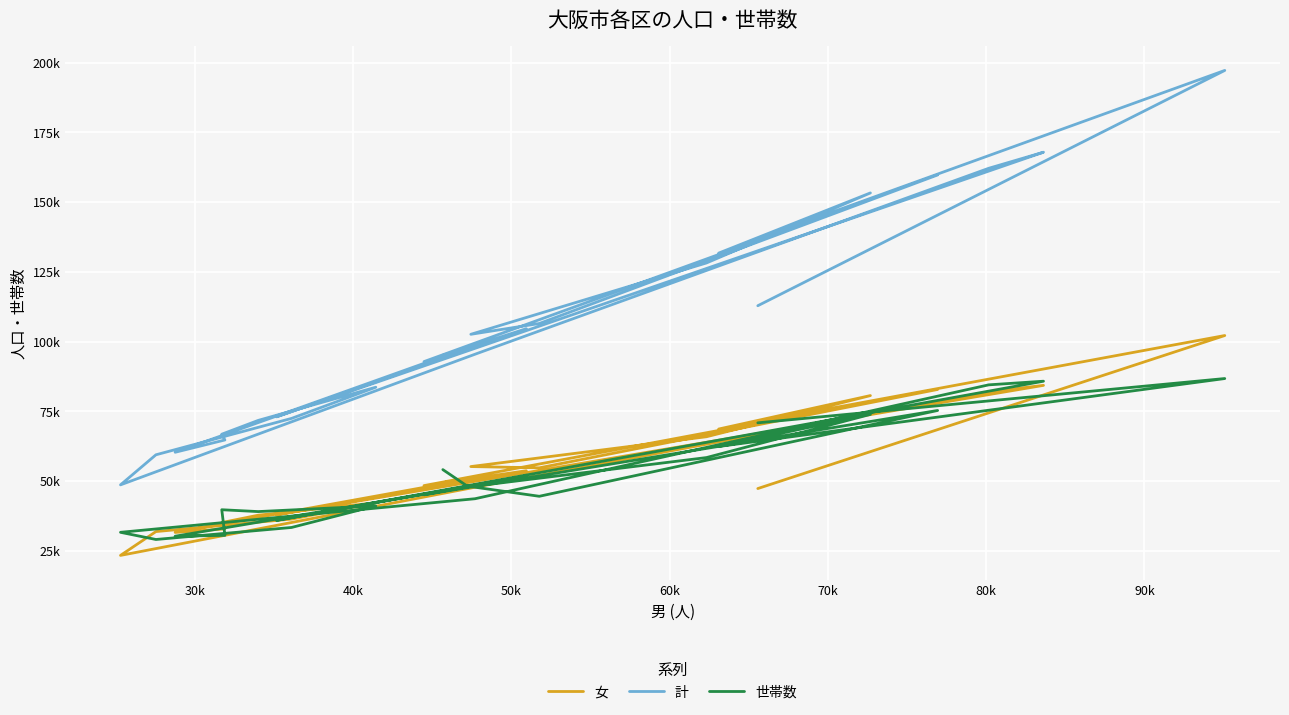

Which series has the largest total across all categories?

計